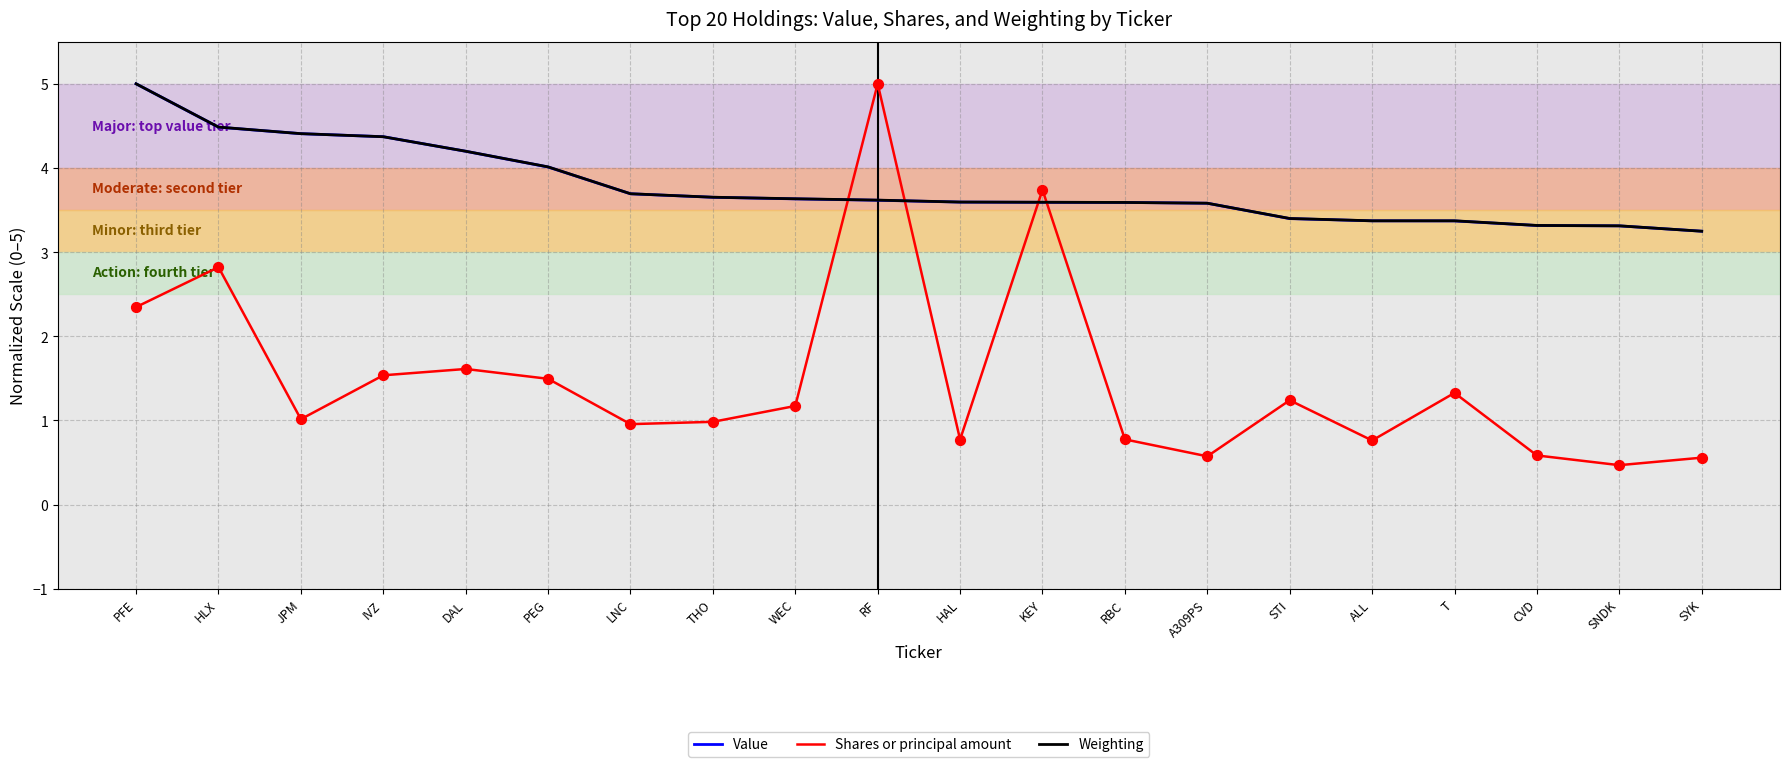

What is the spread (max minus min) of values at STI?

2.2